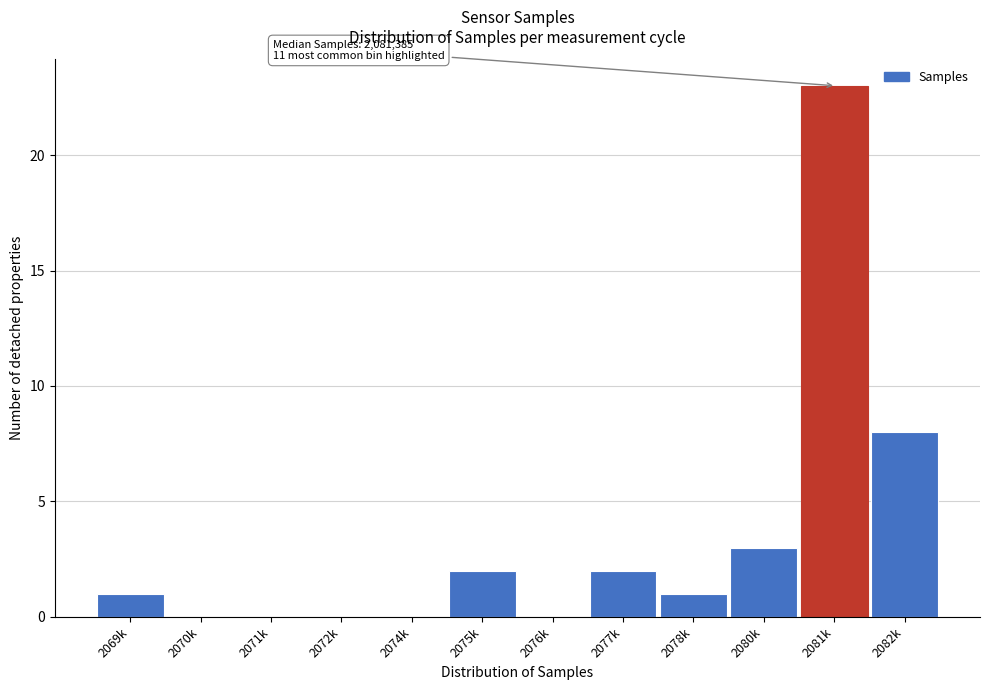

Reading right to left, transcribe all the data shown in this chart.

2082k=8	2081k=23	2080k=3	2078k=1	2077k=2	2076k=0	2075k=2	2074k=0	2072k=0	2071k=0	2070k=0	2069k=1